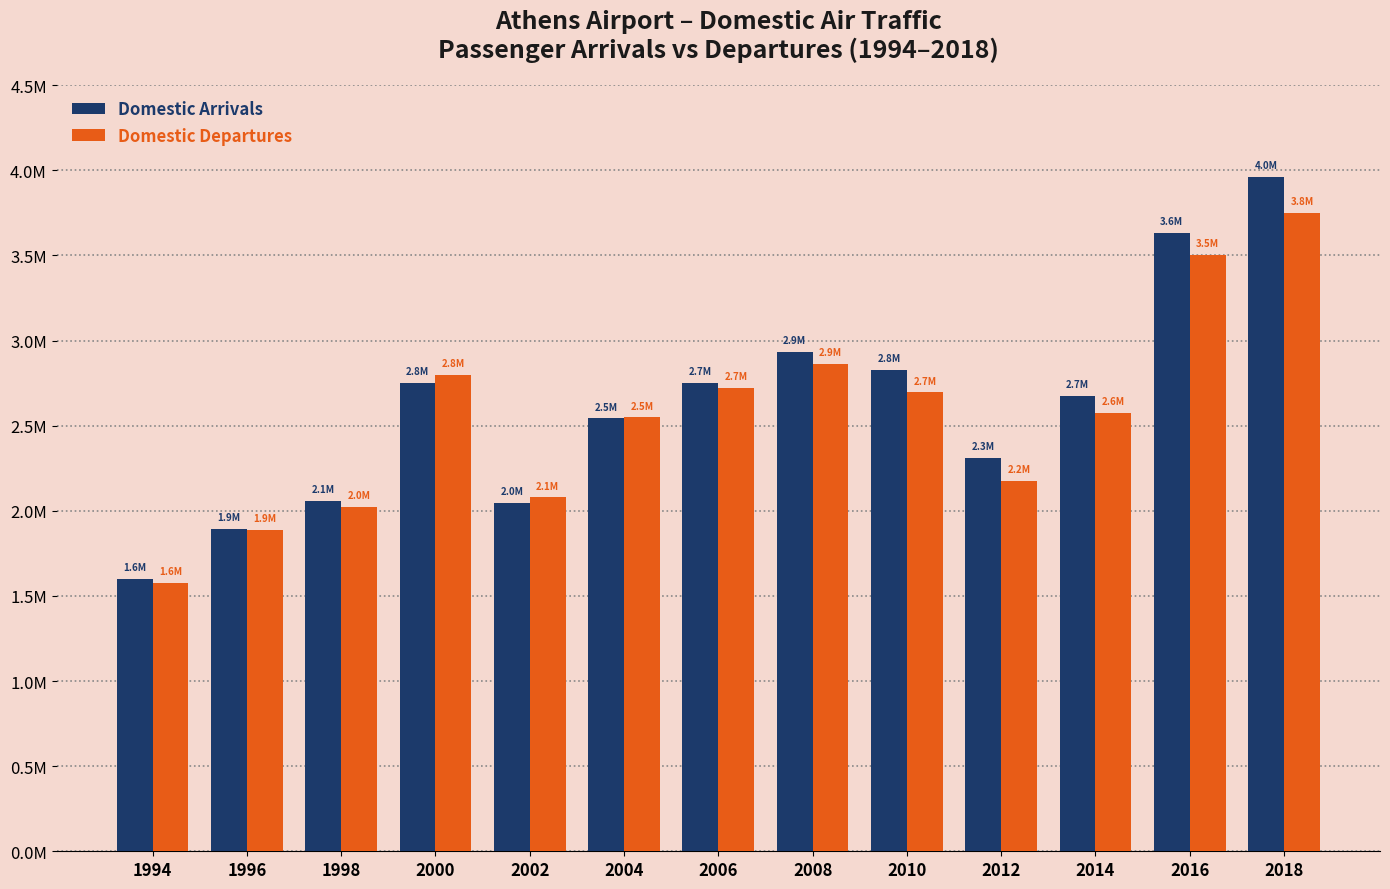

Does the chart contain stacked bars?

No